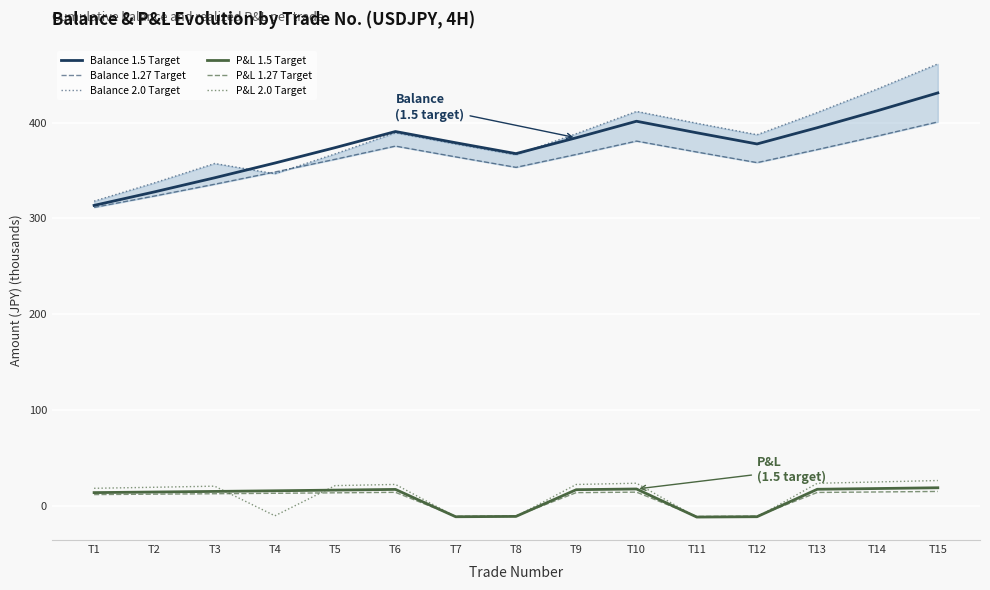

How many lines are shown in the chart?

6